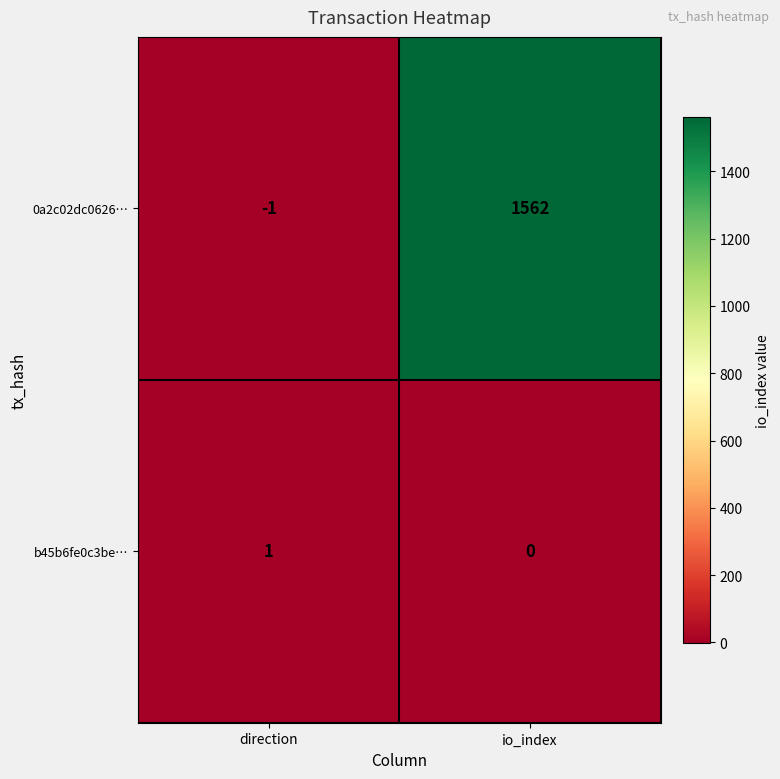

Rank the series by their average value, from lowest to highest.

b45b6fe0c3be…, 0a2c02dc0626…